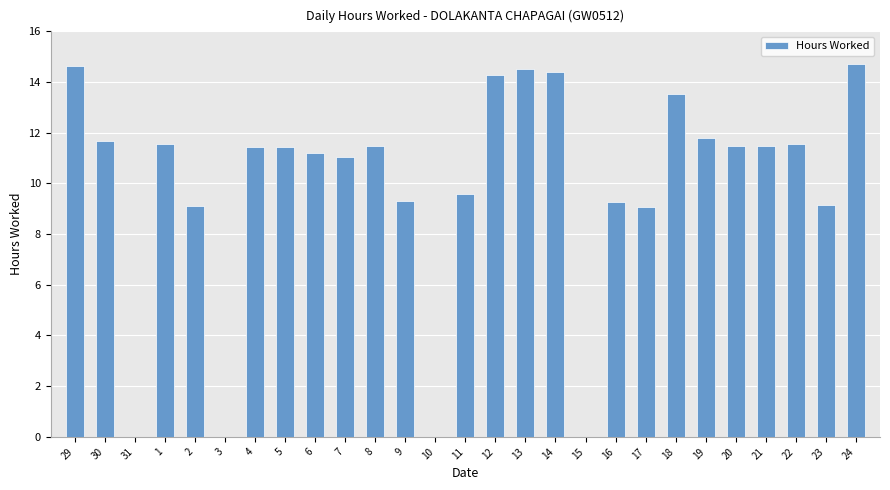

What is the maximum value shown in the chart?

14.7